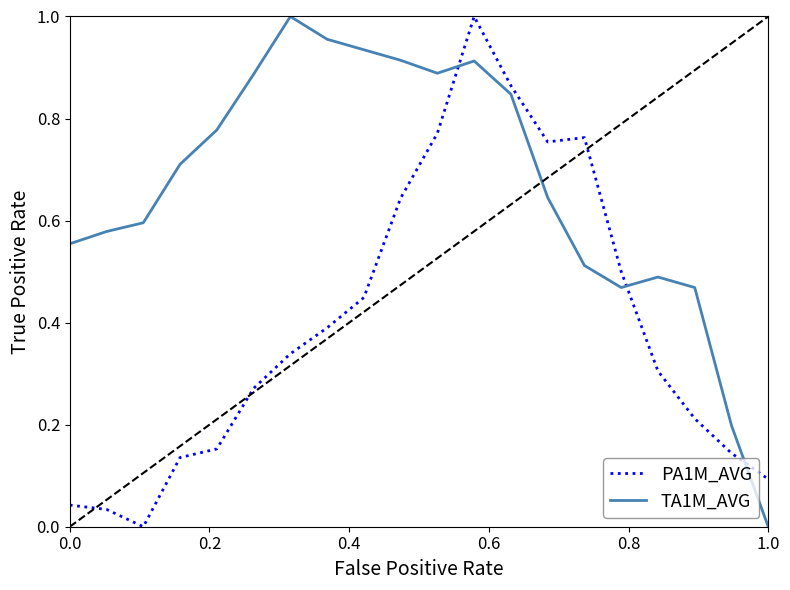

How many distinct data groups are displayed?

2